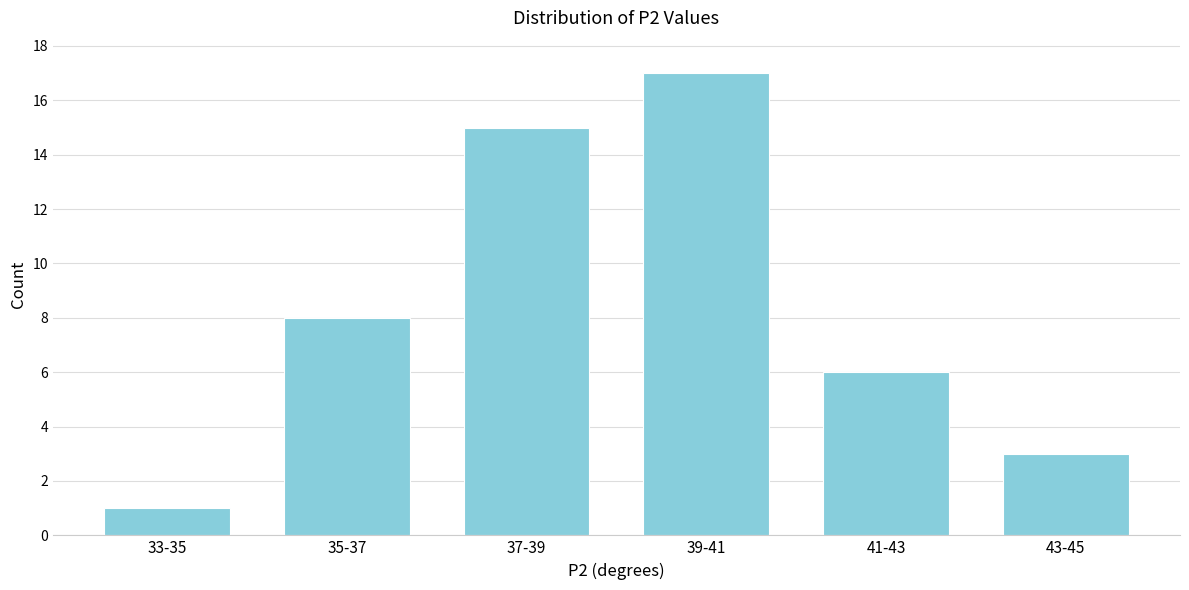

Reading left to right, transcribe all the data shown in this chart.

33-35=1	35-37=8	37-39=15	39-41=17	41-43=6	43-45=3